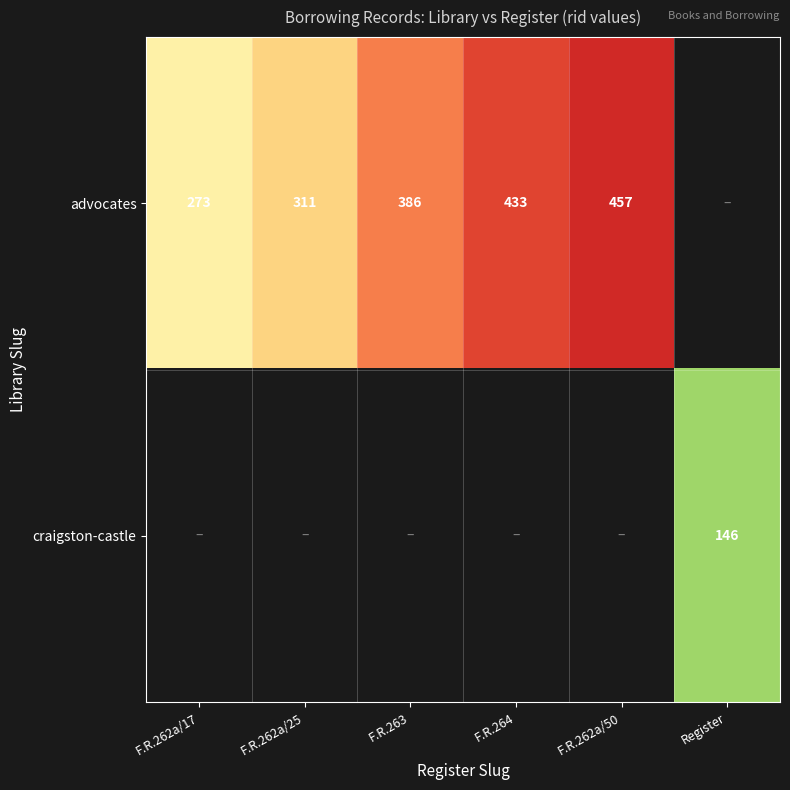

The advocates series shows 387 at F.R.262a/17. True or false?

False